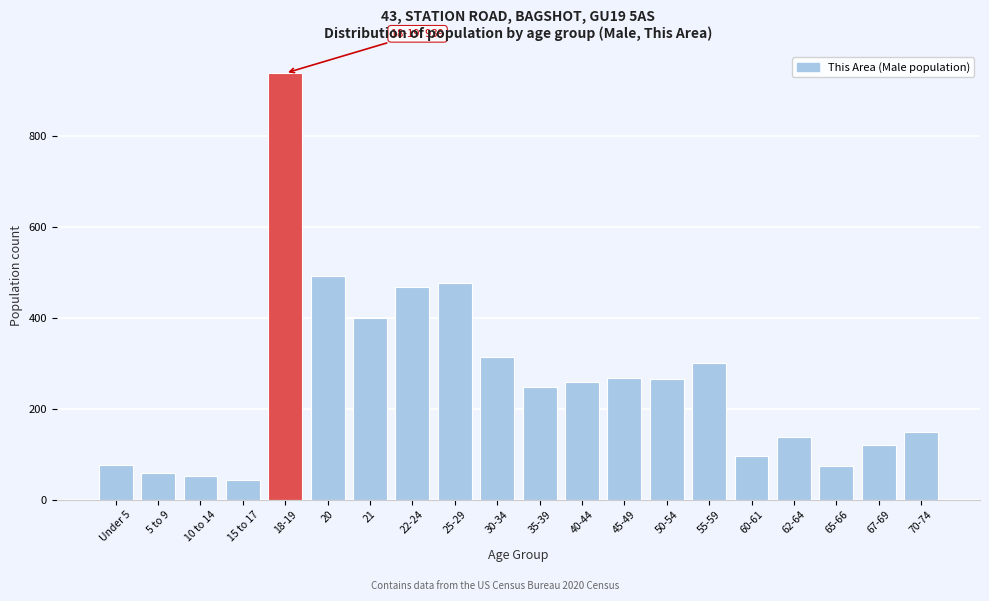

The value at 62-64 is 138. True or false?

True